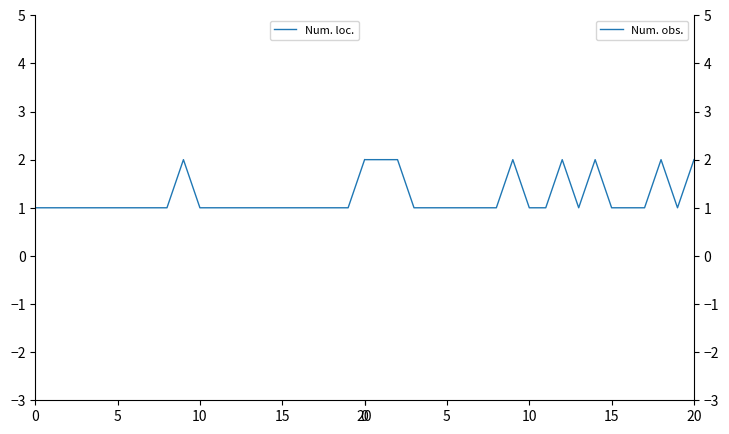

At which category does Num. obs. reach its first local valley?

13